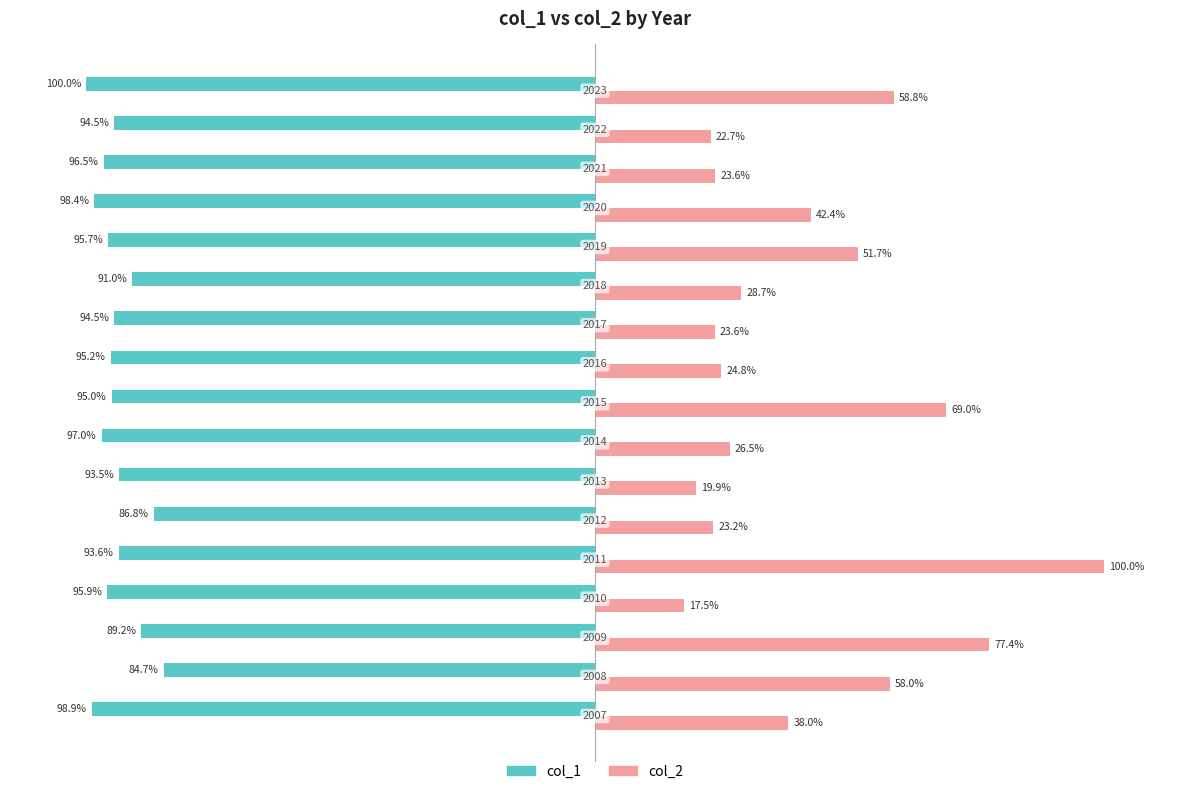

What are all the series names shown in the legend?

col_1, col_2